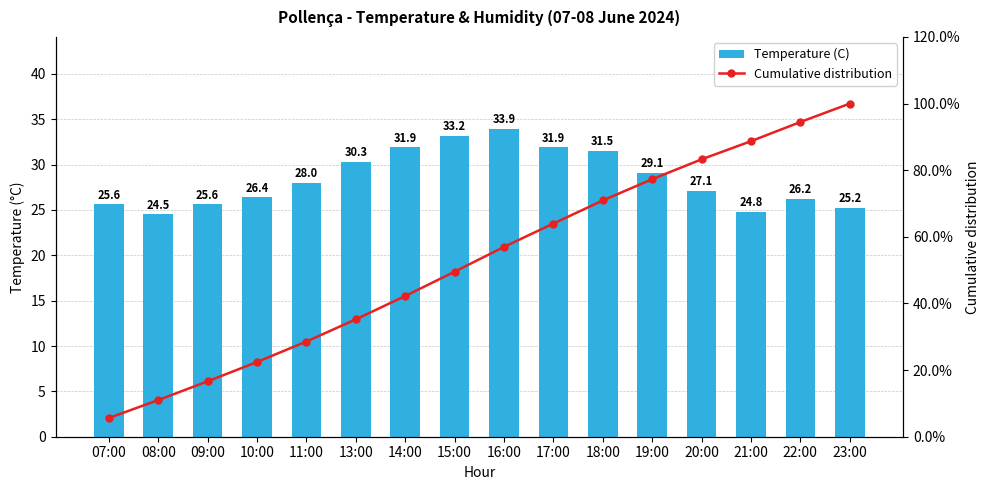

How many data points in Cumulative distribution are above 56?

8